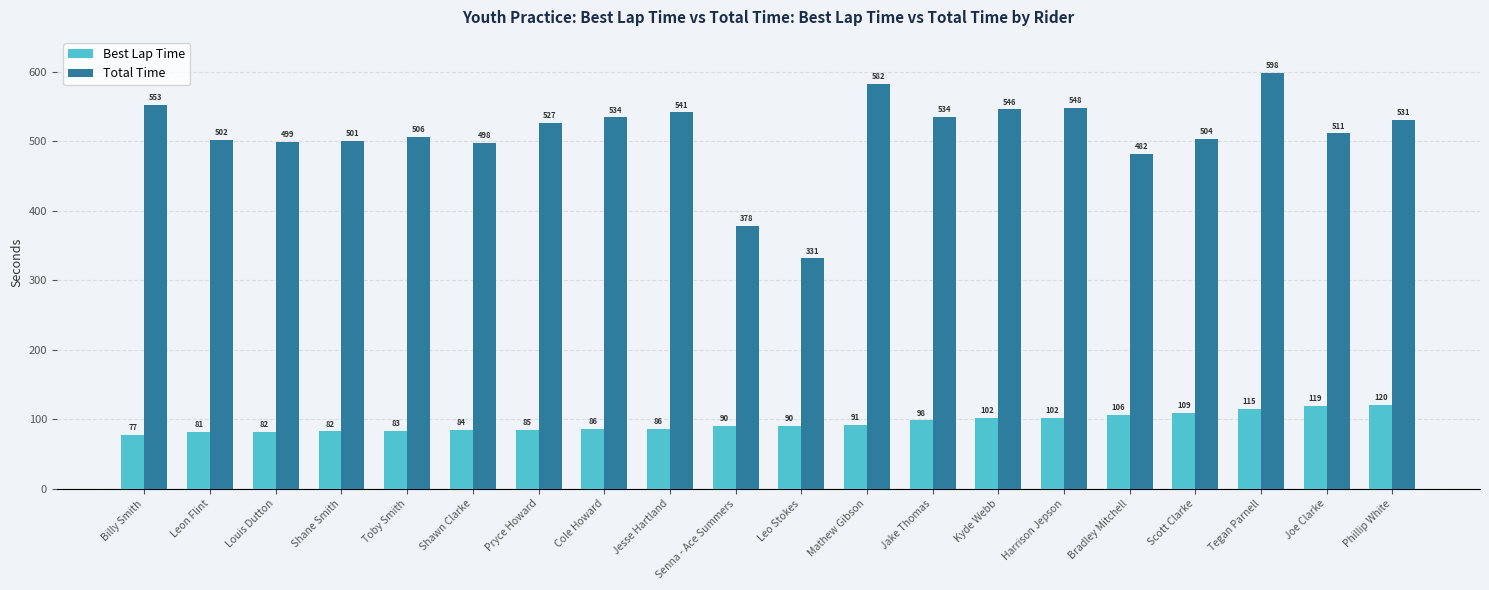

Are the bars horizontal?

No